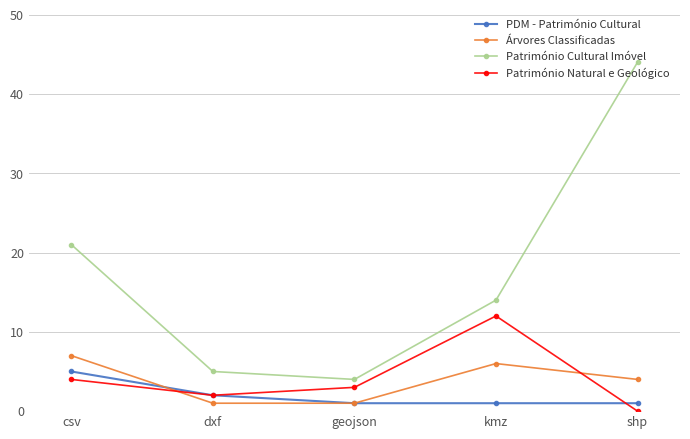

How many positive values does the Património Natural e Geológico series have?

4